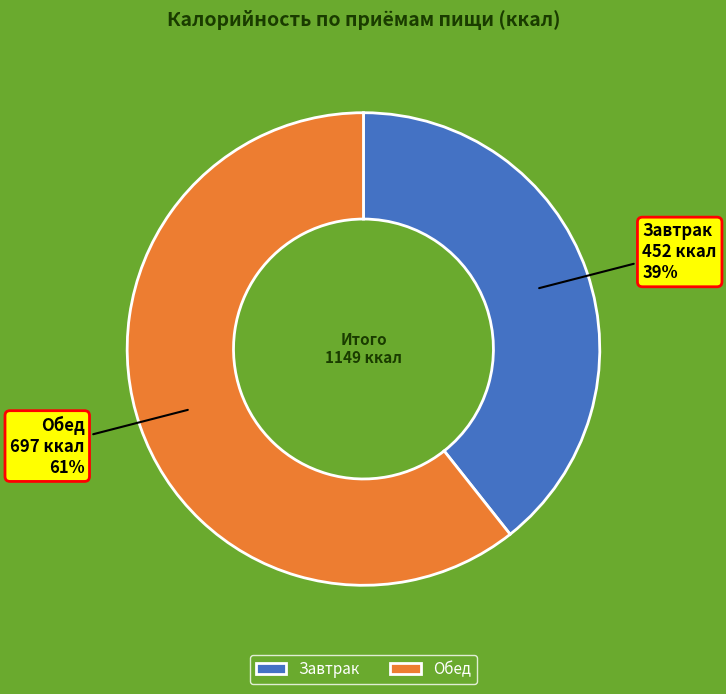

Which category has the biggest portion of the pie?

Обед